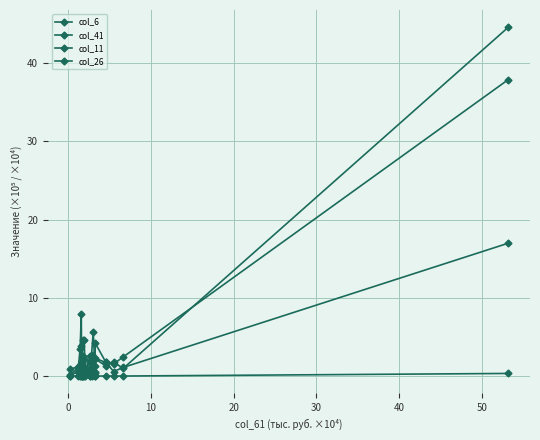

Does the chart have visible grid lines?

Yes